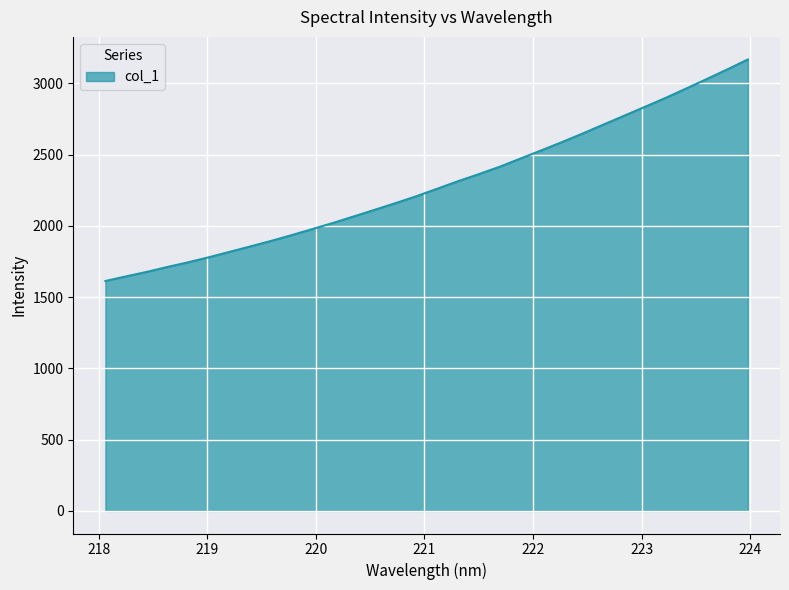

What is the difference between the maximum and minimum values?

1554.4